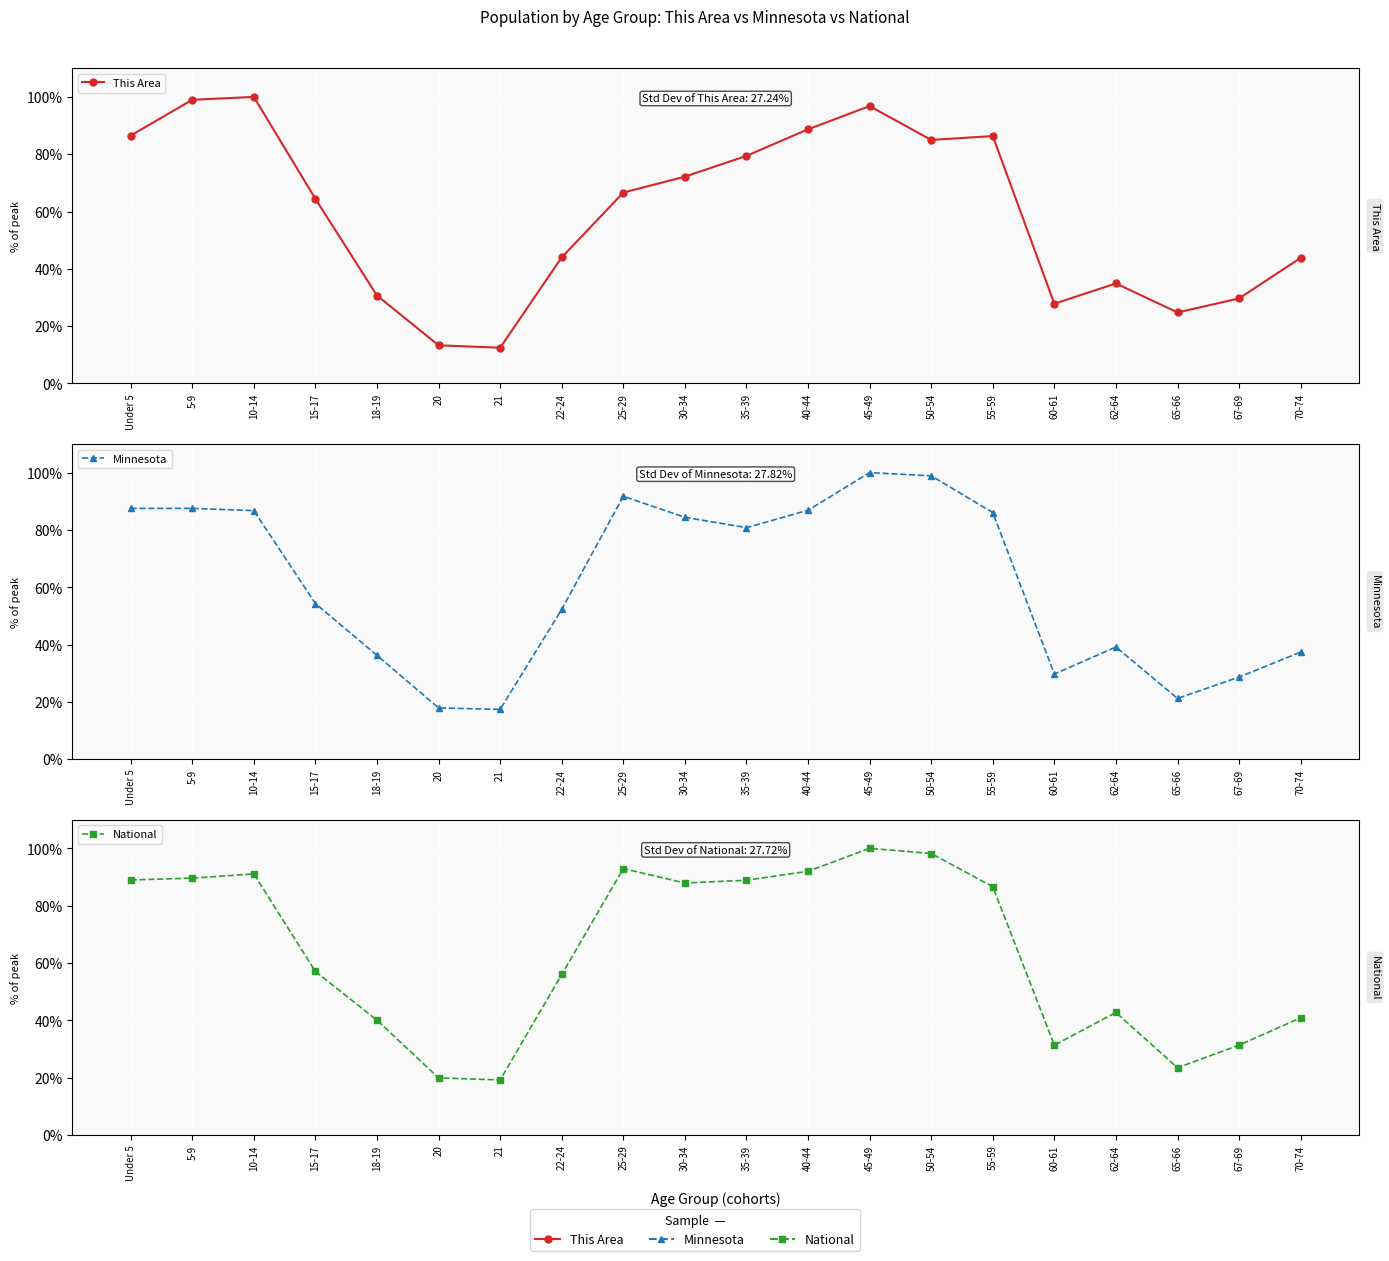

What value does the National series have at 55-59?

86.6